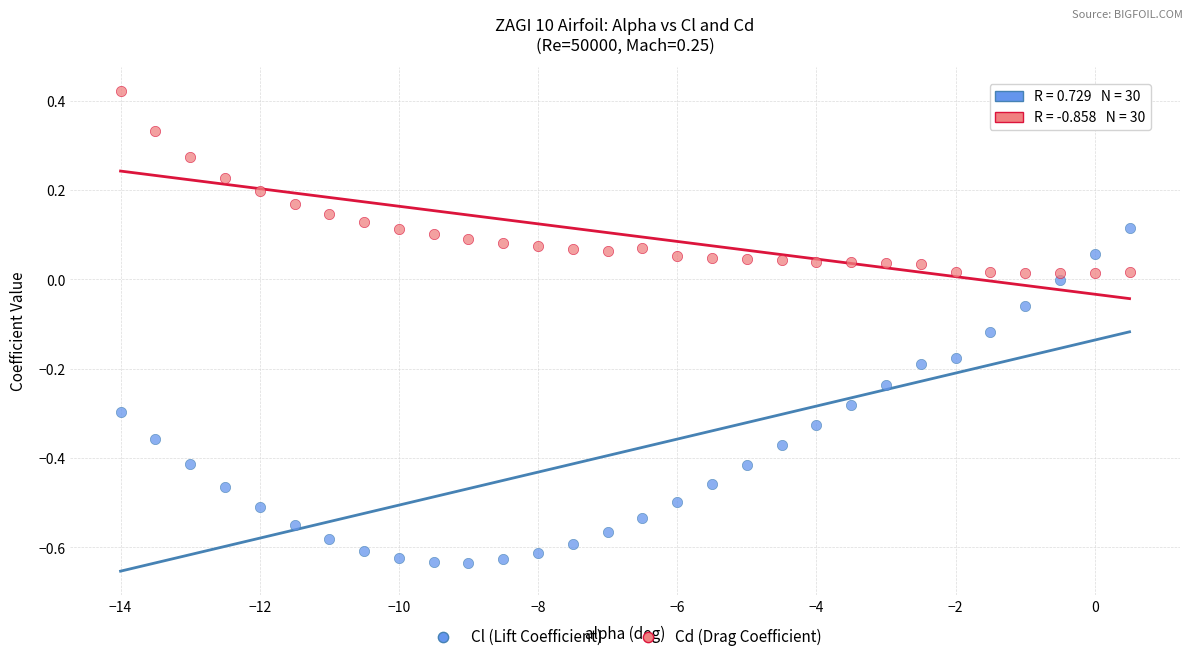

Across all data points, what is the range of X values (max minus min)?

14.5